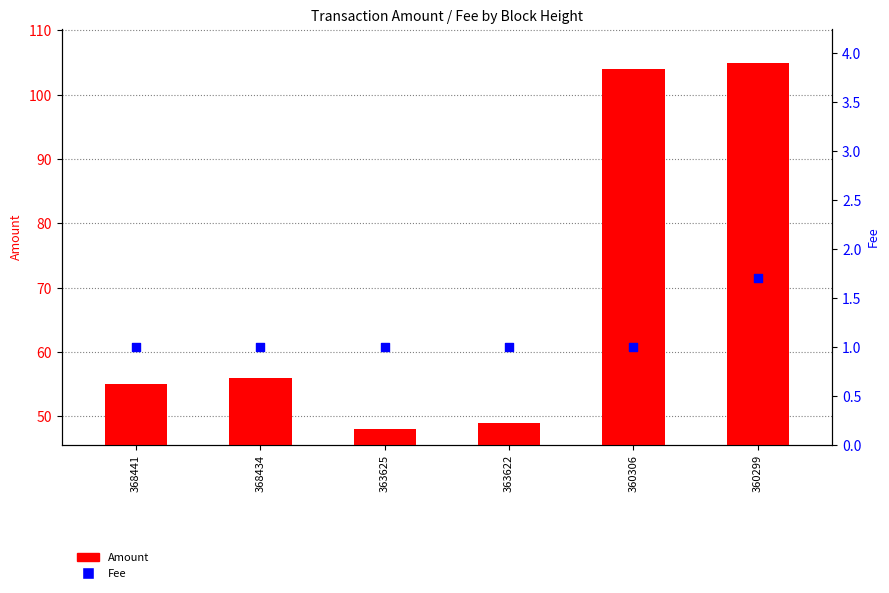

At how many categories does at least one series exceed 36?

6